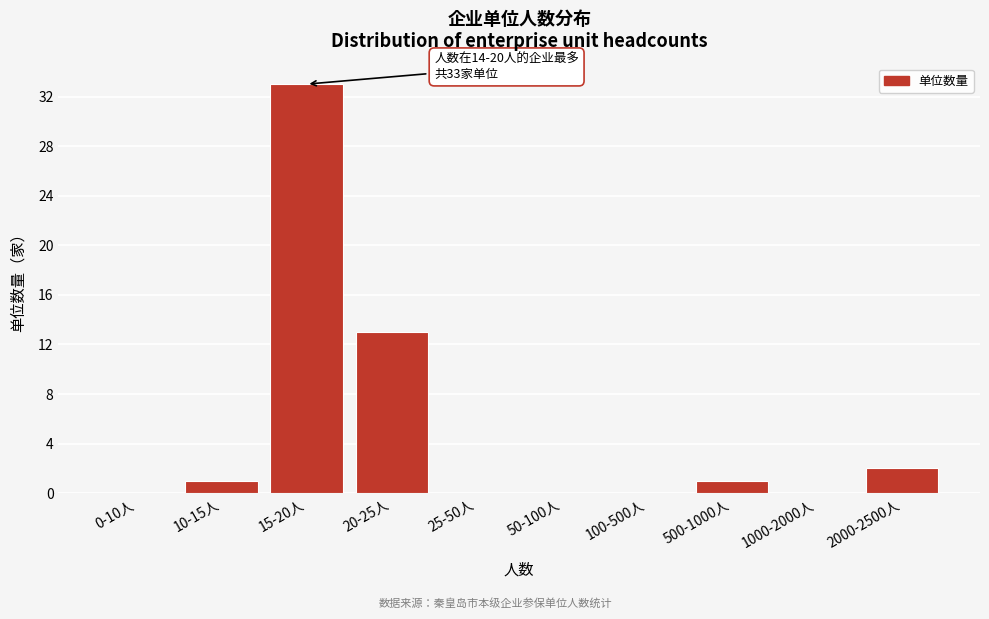

Reading right to left, transcribe all the data shown in this chart.

2000-2500人=2	1000-2000人=0	500-1000人=1	100-500人=0	50-100人=0	25-50人=0	20-25人=13	15-20人=33	10-15人=1	0-10人=0